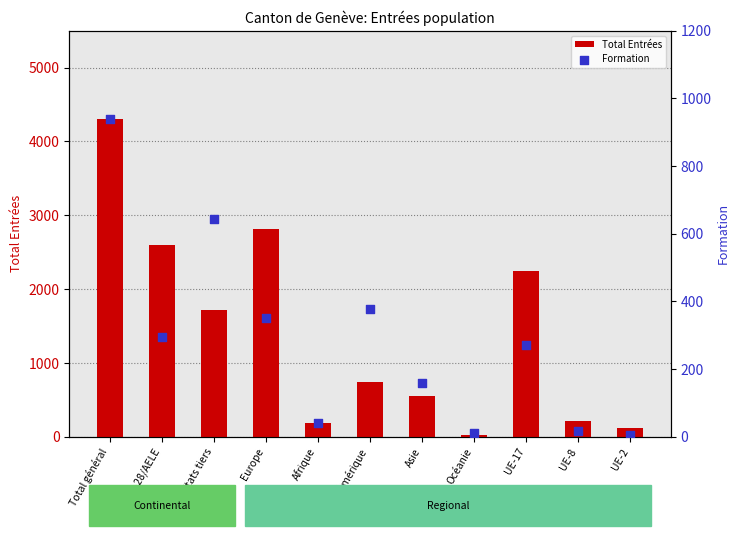

What is the total value across all series at Total général?

5245